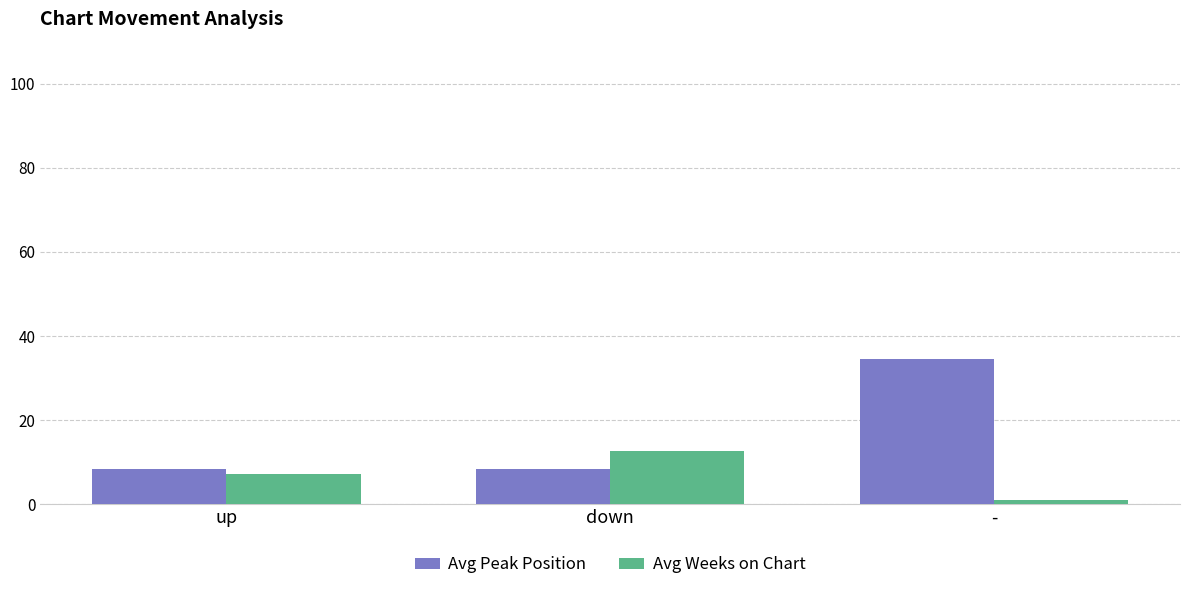

Read the Avg Peak Position value at down.

8.4